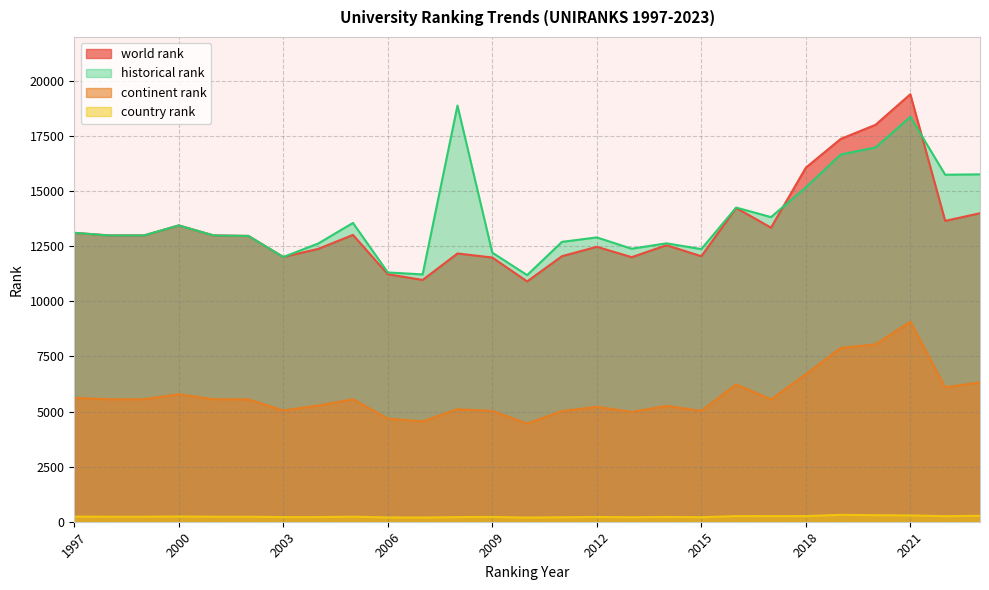

How many lines are shown in the chart?

4